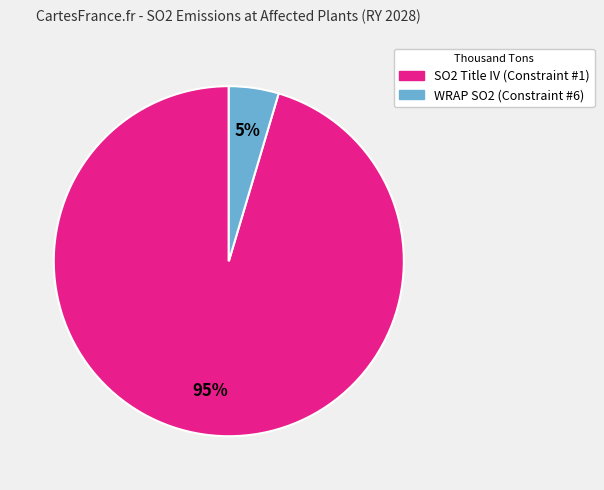

To the nearest percent, what is the combined percentage of WRAP SO2 (Constraint #6) and SO2 Title IV (Constraint #1)?

100%